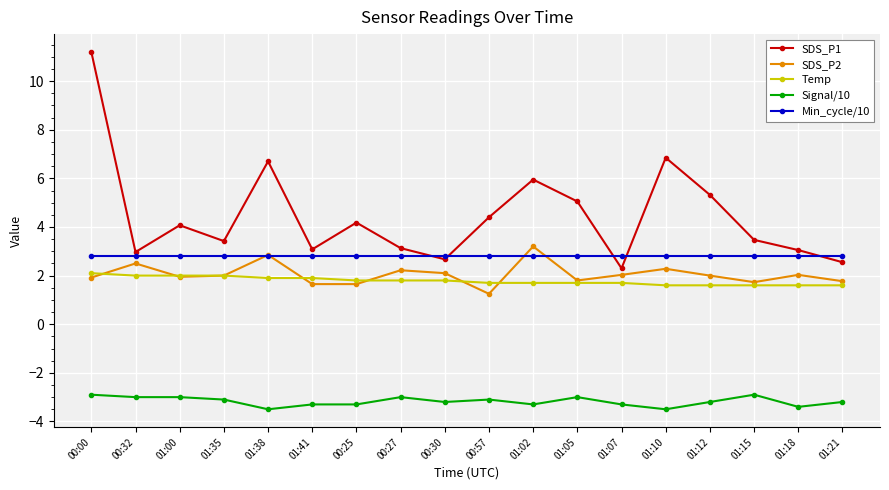

What is the highest value of the SDS_P2 series?

3.2